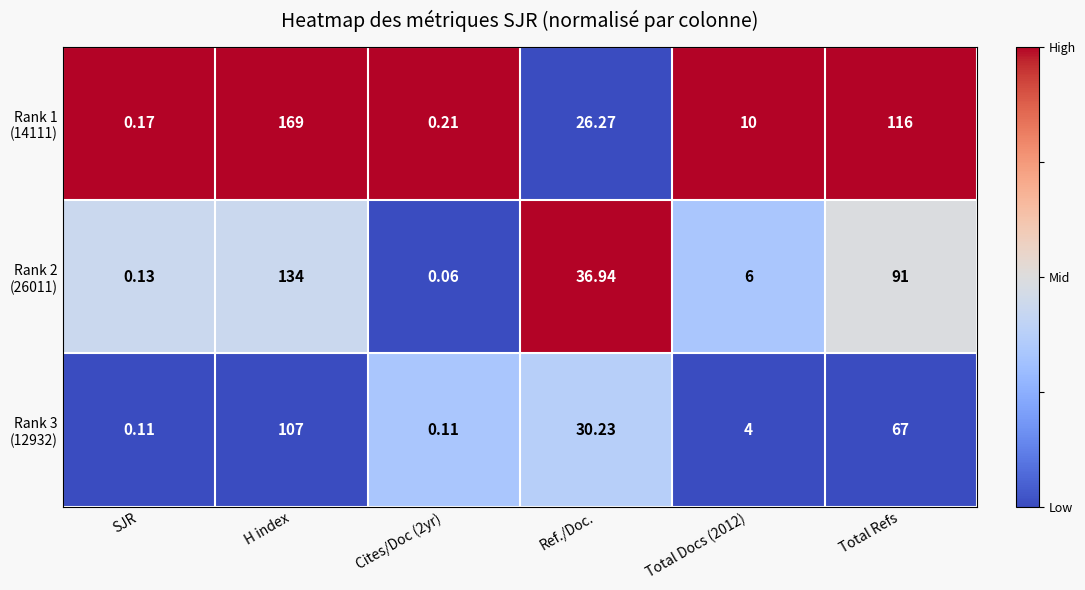

Which category has the highest value across all series?

H index